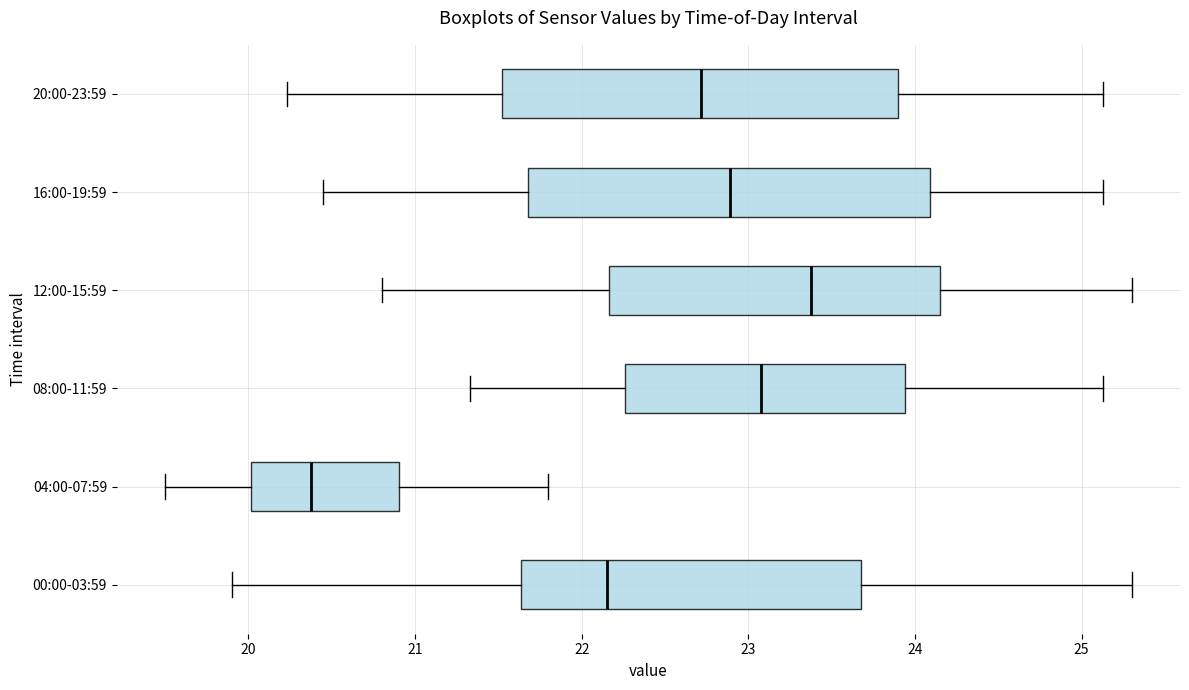

Reading bottom to top, read every box against the x-axis: the position of its median line, the range the box covers, and the ends of its whiskers. The values are not printed on the chart, so give them approximately, as read against the axis.

00:00-03:59: median 22.2, box 21.6 to 23.7, whiskers 19.9 to 25.3
04:00-07:59: median 20.4, box 20.0 to 20.9, whiskers 19.5 to 21.8
08:00-11:59: median 23.1, box 22.3 to 23.9, whiskers 21.3 to 25.1
12:00-15:59: median 23.4, box 22.2 to 24.2, whiskers 20.8 to 25.3
16:00-19:59: median 22.9, box 21.7 to 24.1, whiskers 20.5 to 25.1
20:00-23:59: median 22.7, box 21.5 to 23.9, whiskers 20.2 to 25.1